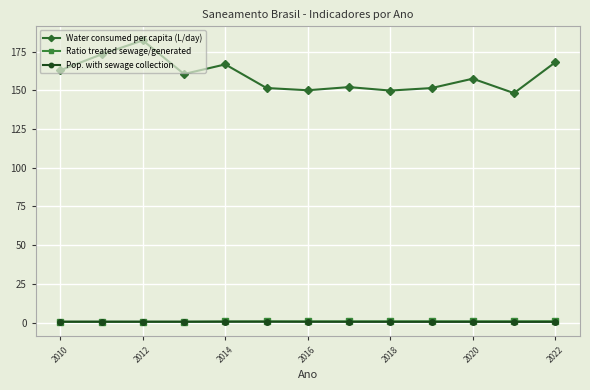

True or false: Ratio treated sewage/generated and Water consumed per capita (L/day) intersect in this chart.

False